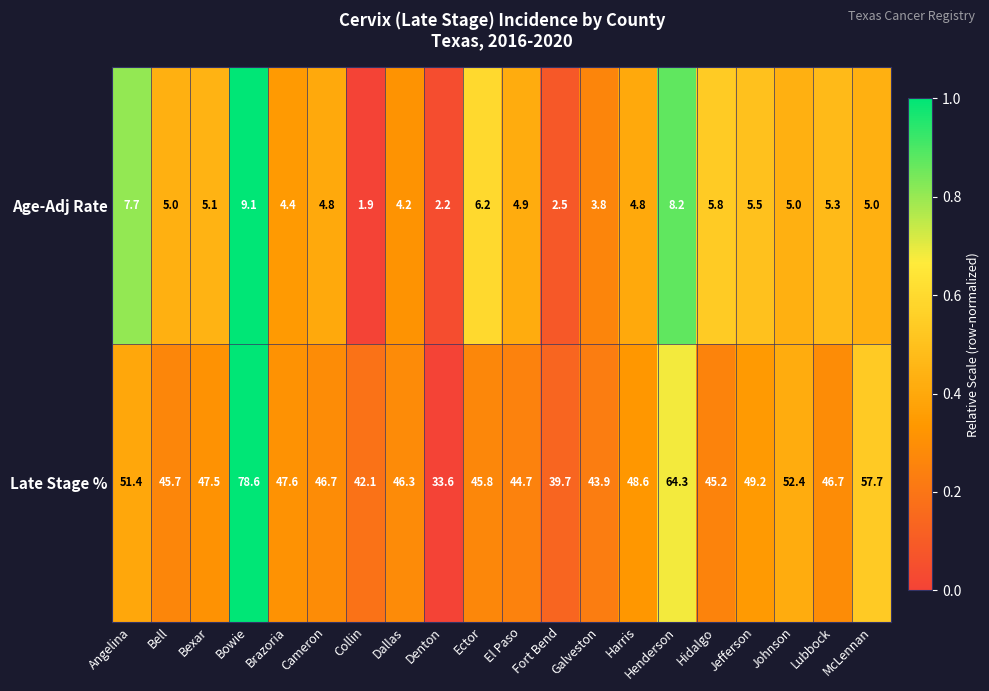

The Late Stage % series shows 23.9 at Johnson. True or false?

False